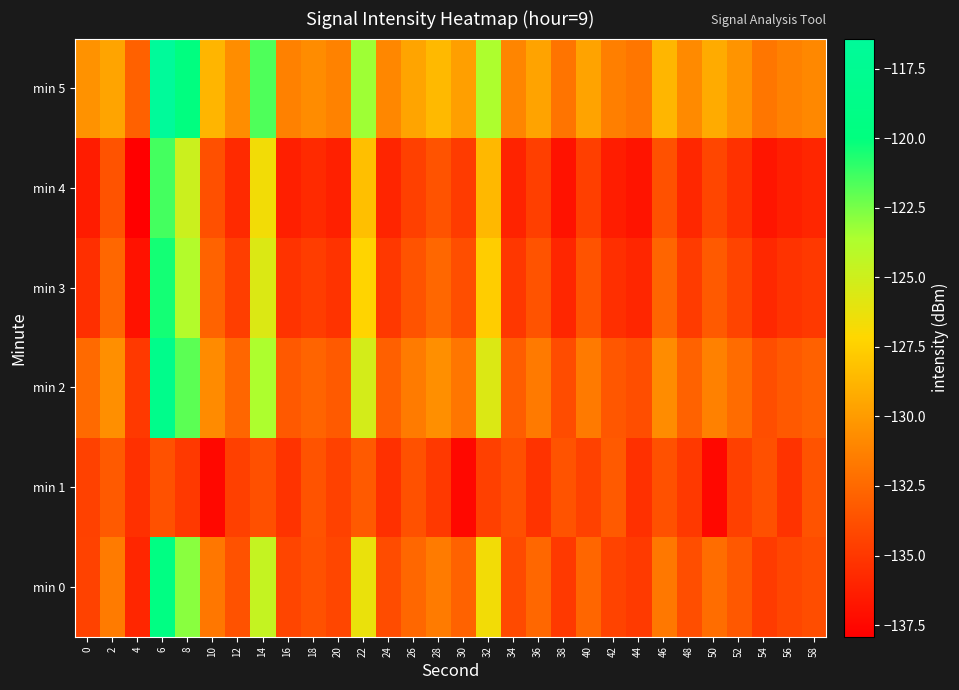

Reading left to right, transcribe all the data shown in this chart.

min 0: 0=-134.4	2=-131.6	4=-135.9	6=-119.4	8=-122.9	10=-131.8	12=-133.7	14=-124.6	16=-134.3	18=-133.7	20=-134.2	22=-126.3	24=-134.0	26=-132.6	28=-131.6	30=-132.8	32=-126.6	34=-134.0	36=-132.6	38=-134.9	40=-132.6	42=-134.4	44=-134.9	46=-131.7	48=-133.8	50=-132.3	52=-133.3	54=-134.8	56=-134.3	58=-133.9
min 1: 0=-134.5	2=-133.3	4=-135.4	6=-133.7	8=-134.9	10=-137.4	12=-134.5	14=-133.7	16=-135.2	18=-133.6	20=-134.5	22=-133.3	24=-135.4	26=-133.7	28=-134.9	30=-137.4	32=-134.5	34=-133.7	36=-135.2	38=-133.6	40=-134.5	42=-133.3	44=-135.4	46=-133.7	48=-134.9	50=-137.4	52=-134.5	54=-133.7	56=-135.2	58=-133.6
min 2: 0=-132.4	2=-130.6	4=-134.9	6=-118.4	8=-121.9	10=-130.8	12=-132.7	14=-123.6	16=-133.3	18=-132.7	20=-133.2	22=-125.3	24=-133.0	26=-131.6	28=-130.6	30=-131.8	32=-125.6	34=-133.0	36=-131.6	38=-133.9	40=-131.6	42=-133.4	44=-133.9	46=-130.7	48=-132.8	50=-131.3	52=-132.3	54=-133.8	56=-133.3	58=-132.9
min 3: 0=-135.4	2=-132.6	4=-136.9	6=-120.4	8=-123.9	10=-132.8	12=-134.7	14=-125.6	16=-135.3	18=-134.7	20=-135.2	22=-127.3	24=-135.0	26=-133.6	28=-132.6	30=-133.8	32=-127.6	34=-135.0	36=-133.6	38=-135.9	40=-133.6	42=-135.4	44=-135.9	46=-132.7	48=-134.8	50=-133.3	52=-134.3	54=-135.8	56=-135.3	58=-134.9
min 4: 0=-136.4	2=-133.6	4=-137.9	6=-121.4	8=-124.9	10=-133.8	12=-135.7	14=-126.6	16=-136.3	18=-135.7	20=-136.2	22=-128.3	24=-136.0	26=-134.6	28=-133.6	30=-134.8	32=-128.6	34=-136.0	36=-134.6	38=-136.9	40=-134.6	42=-136.4	44=-136.9	46=-133.7	48=-135.8	50=-134.3	52=-135.3	54=-136.8	56=-136.3	58=-135.9
min 5: 0=-130.4	2=-129.6	4=-132.9	6=-116.4	8=-119.9	10=-128.8	12=-130.7	14=-121.6	16=-131.3	18=-130.7	20=-131.2	22=-123.3	24=-131.0	26=-129.6	28=-128.6	30=-129.8	32=-123.6	34=-131.0	36=-129.6	38=-131.9	40=-129.6	42=-131.4	44=-131.9	46=-128.7	48=-130.8	50=-129.3	52=-130.3	54=-131.8	56=-131.3	58=-130.9